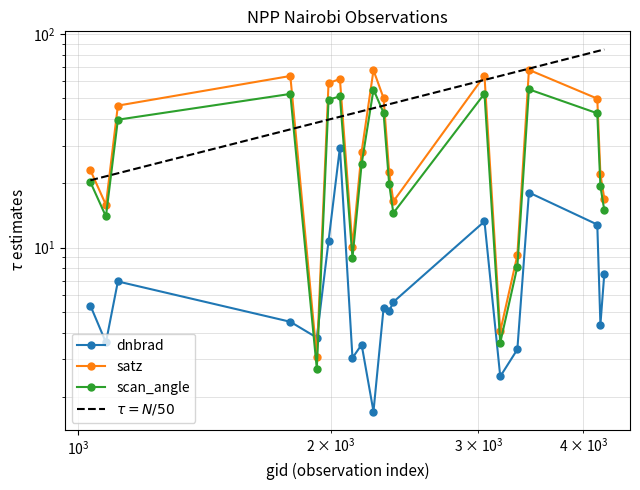

What is the value of the scan_angle point at the 20th from the left?

15.0